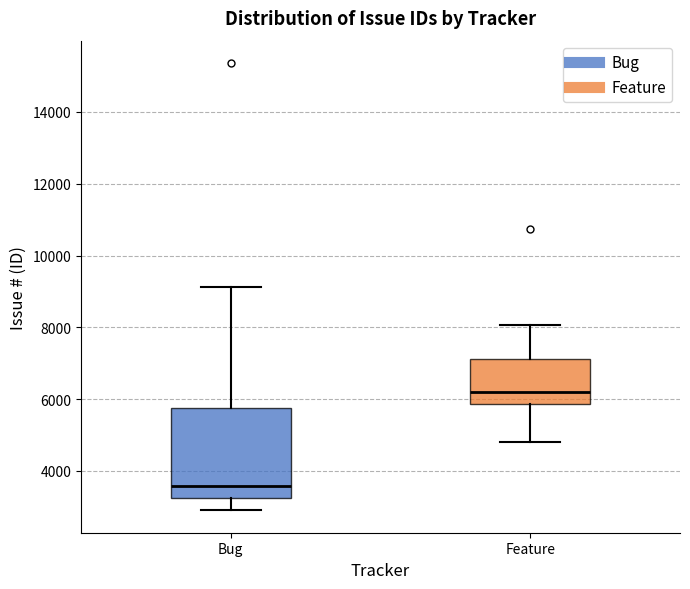

Reading left to right, read every box against the y-axis: the position of its median line, the range the box covers, and the ends of its whiskers. The values are not printed on the chart, so give them approximately, as read against the axis.

Bug: median 3600, box 3200 to 5800, whiskers 3000 to 9200
Feature: median 6200, box 5800 to 7200, whiskers 4800 to 8000